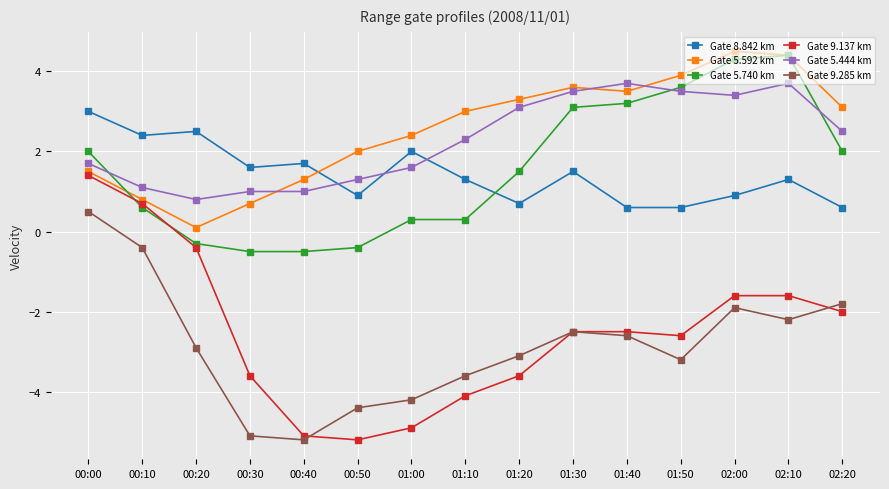

True or false: Gate 9.285 km has more than 1 points higher than both neighbors.

True